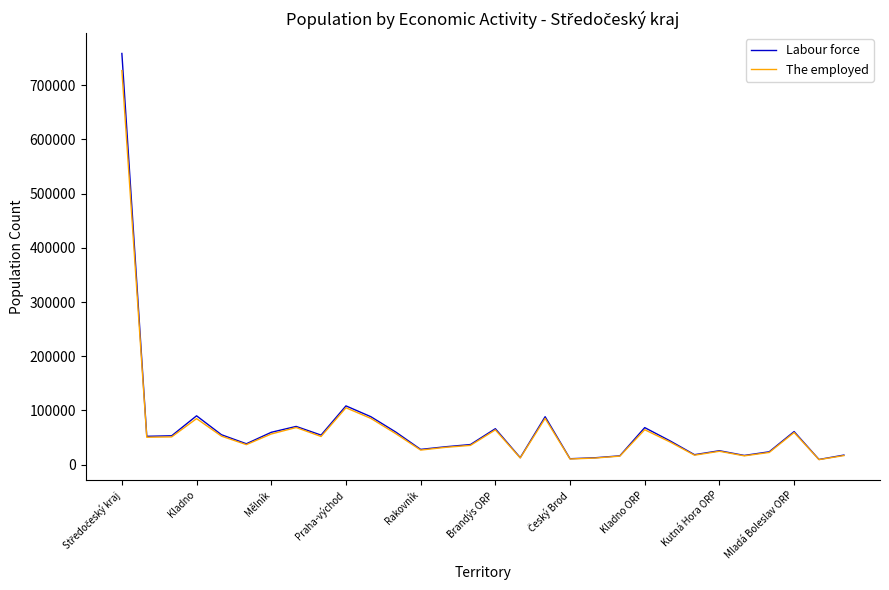

What is the greatest value displayed?

758515